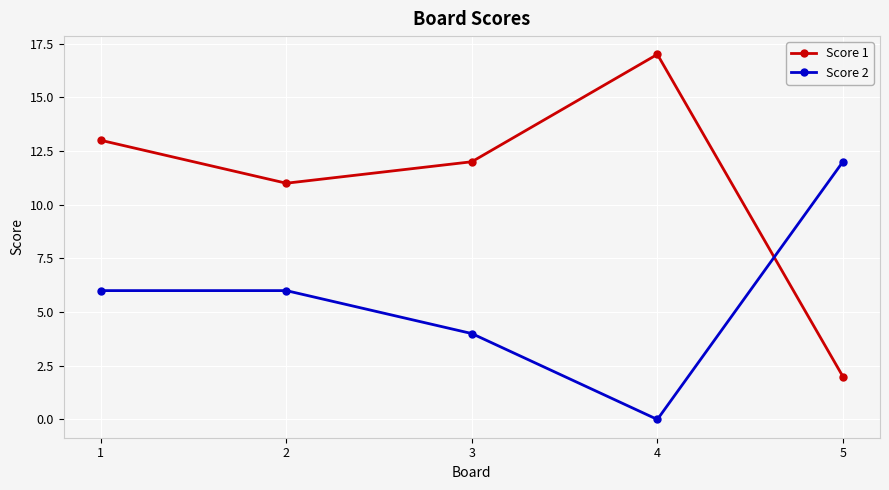

What is the total value across all series at 3?

16